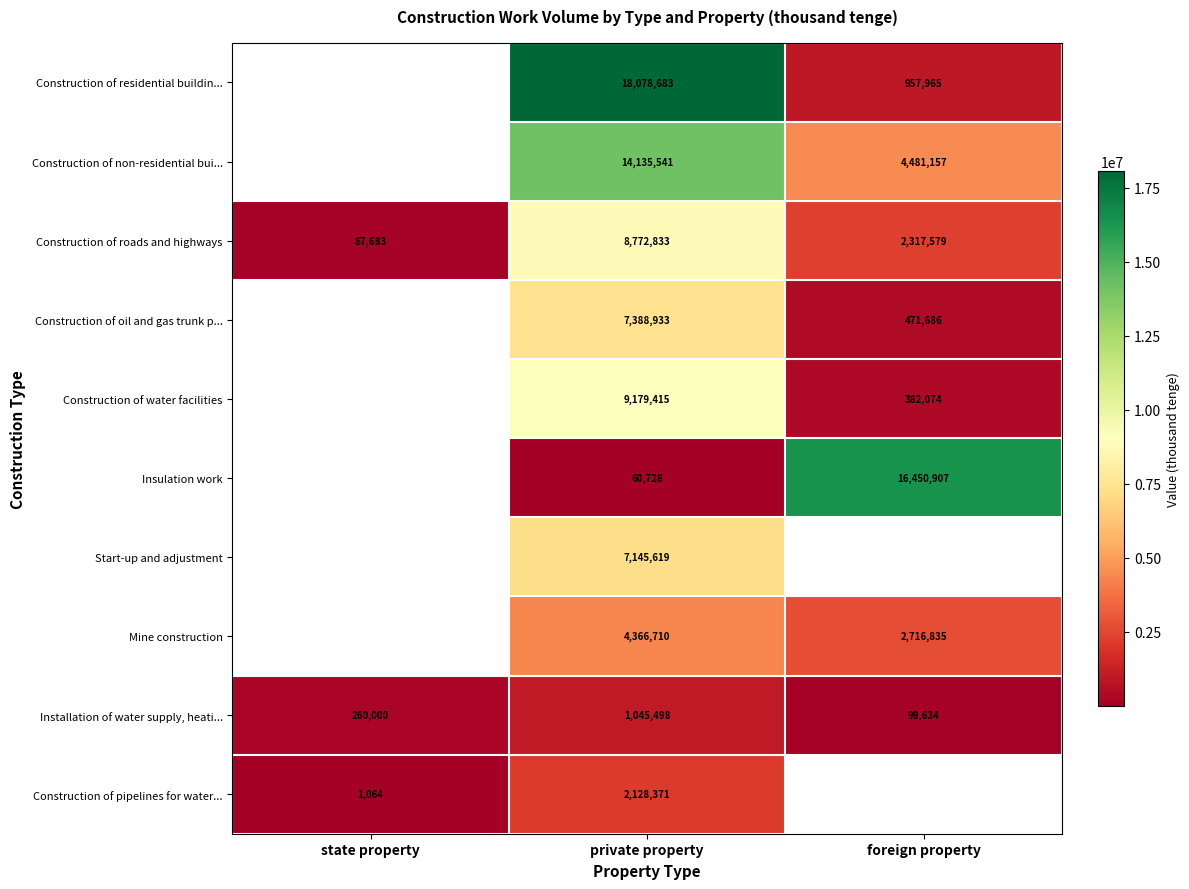

At private property, list the series in order from smallest to largest.

Insulation work, Installation of water supply, heati..., Construction of pipelines for water..., Mine construction, Start-up and adjustment, Construction of oil and gas trunk p..., Construction of roads and highways, Construction of water facilities, Construction of non-residential bui..., Construction of residential buildin...